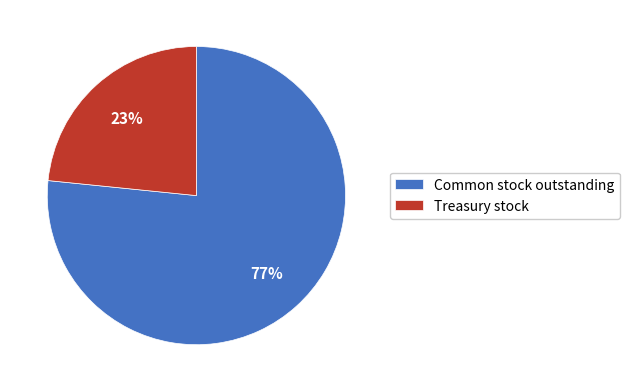

Combined, do Treasury stock and Common stock outstanding account for over 50%?

Yes